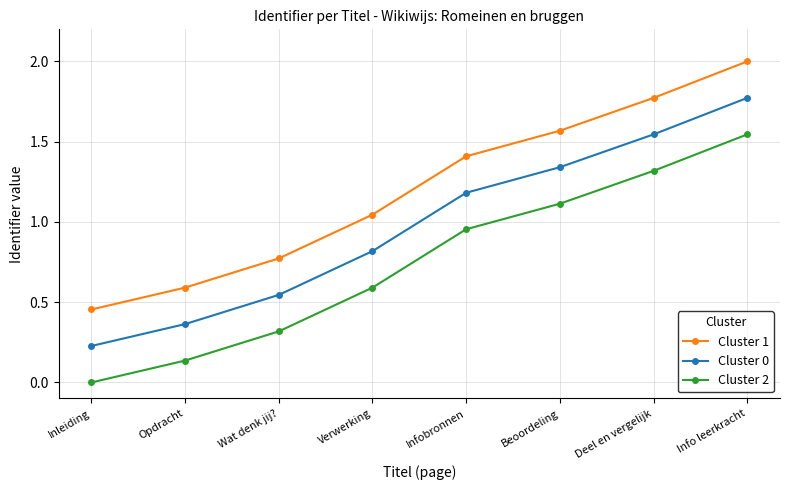

At which label is Cluster 1 closest to 1?

Verwerking